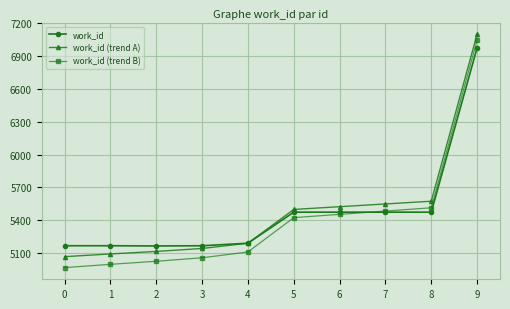

What is the spread (max minus min) of values at 8?

100